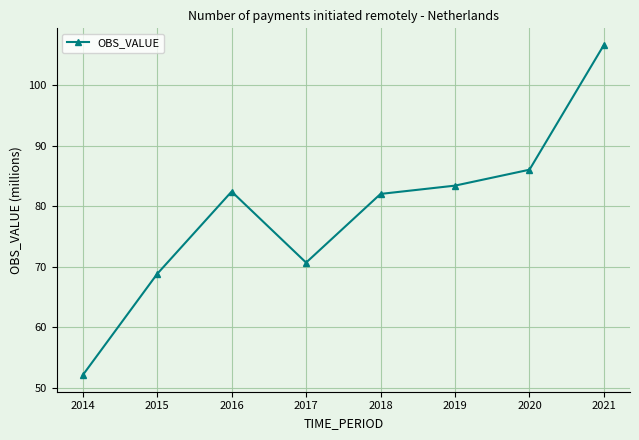

How many categories are shown in the chart?

8